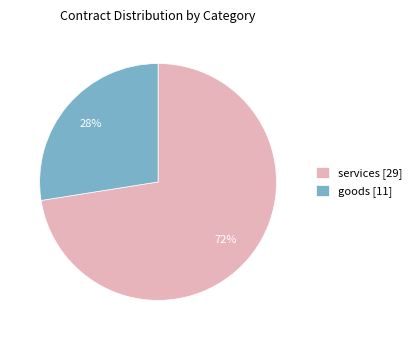

How many slices are in this pie chart?

2